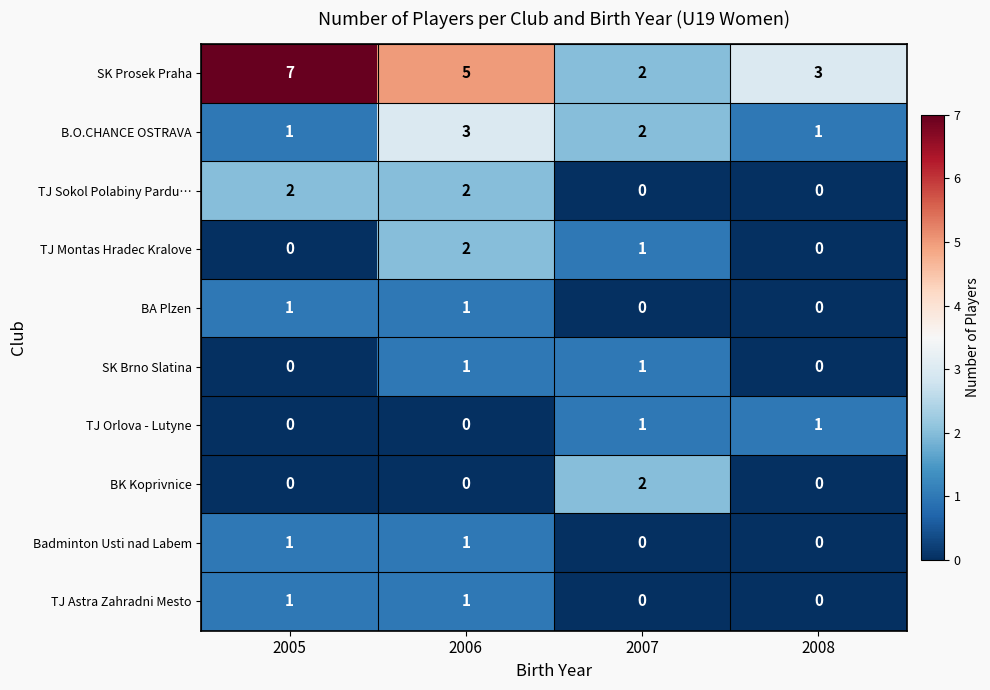

Is the value of SK Prosek Praha at 2005 greater than the value of BA Plzen at 2007?

Yes